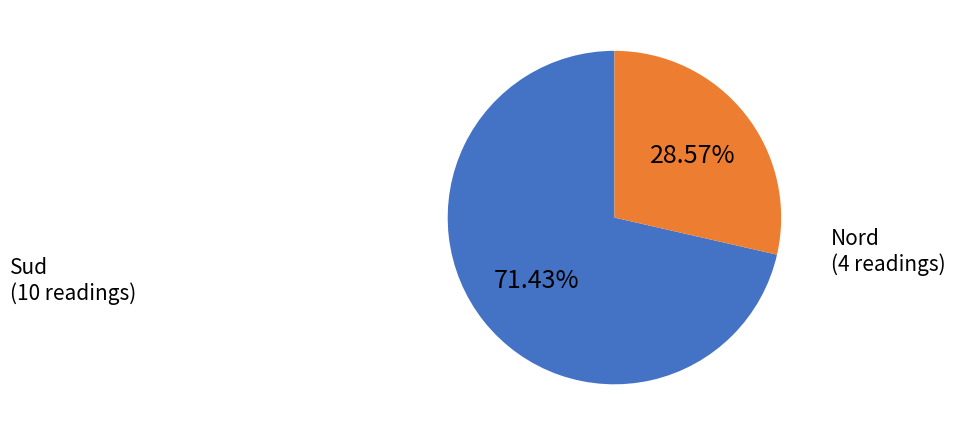

Does Sud represent more than half of the total?

Yes